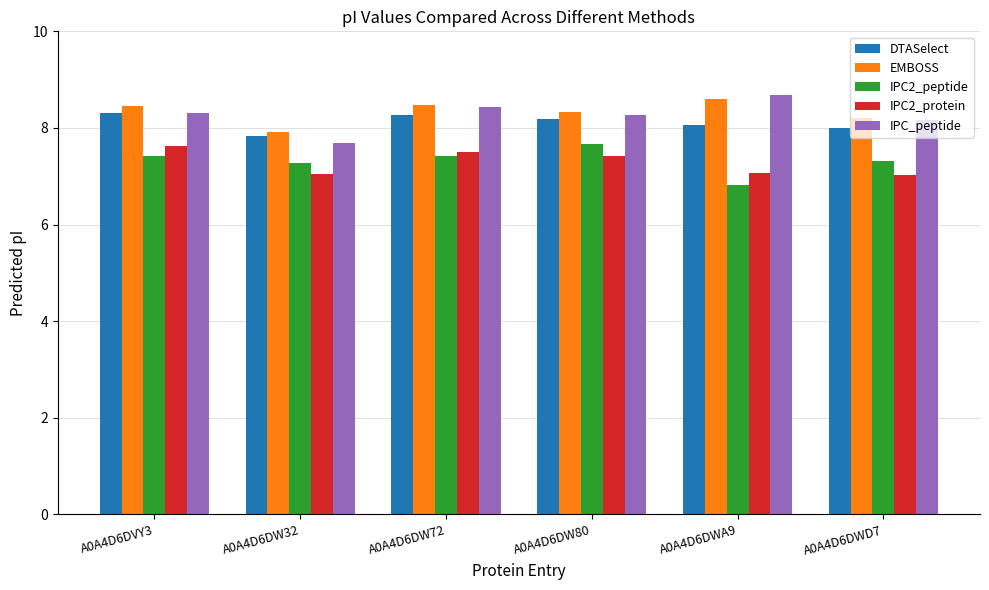

What is the difference between the highest and lowest values at A0A4D6DVY3?

1.0